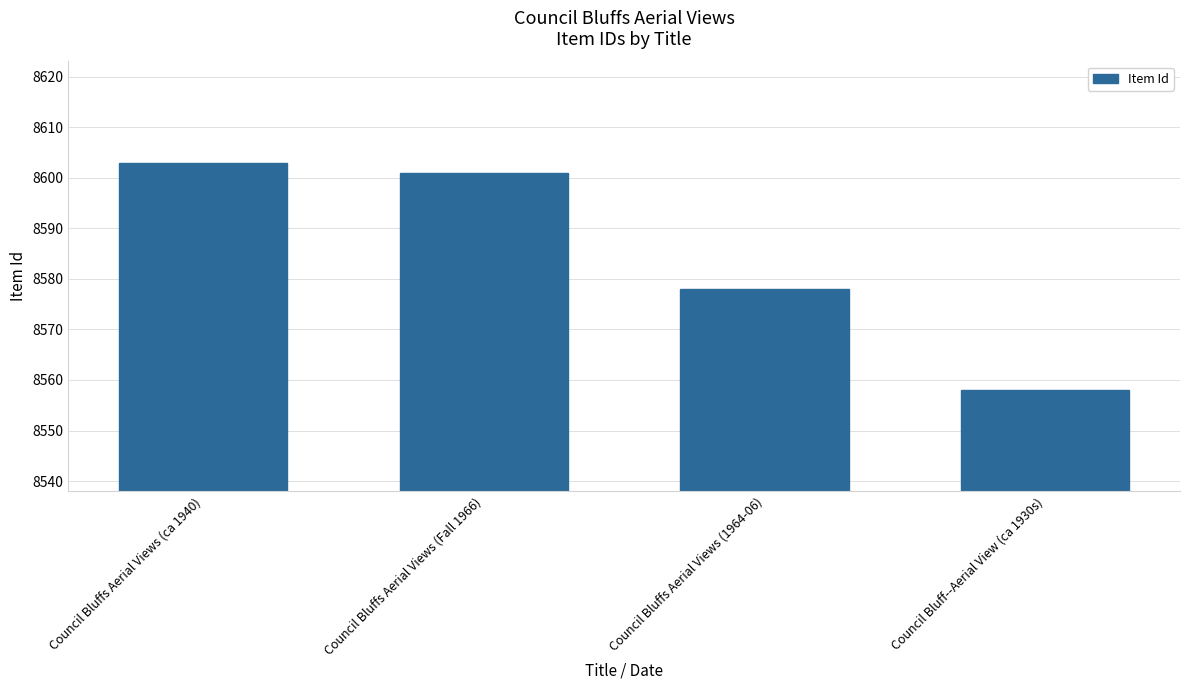

Reading left to right, list all the values displayed in this chart.

8603	8601	8578	8558